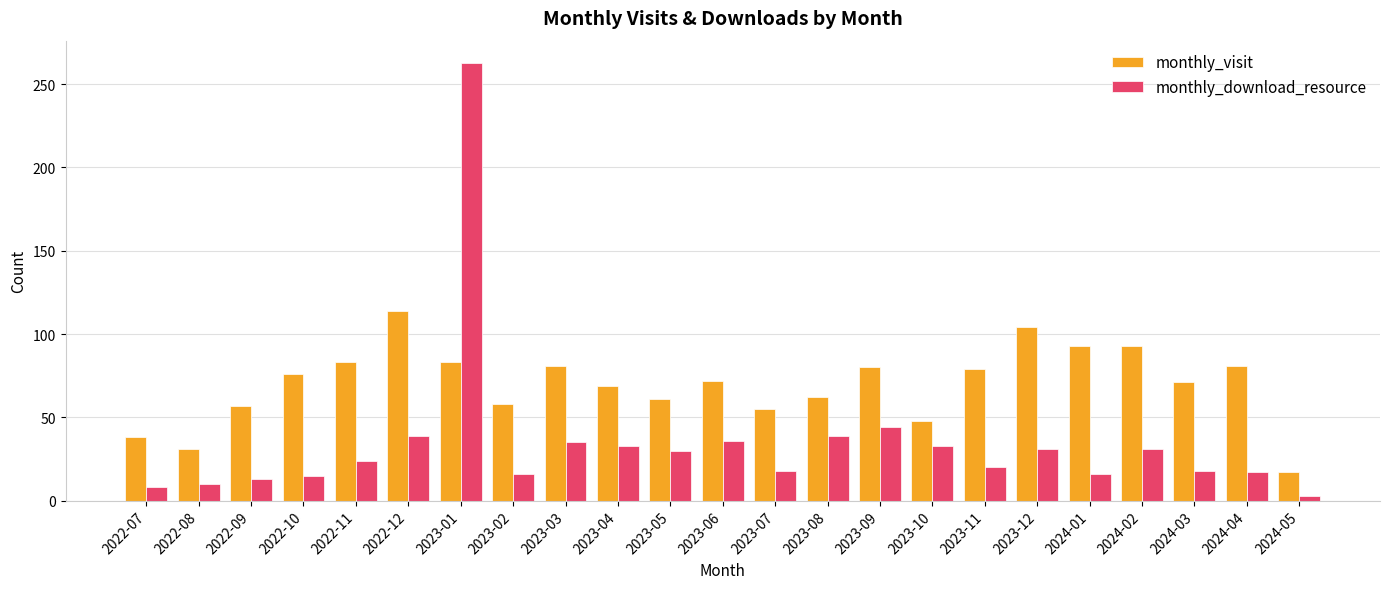

Which series has the largest total across all categories?

monthly_visit